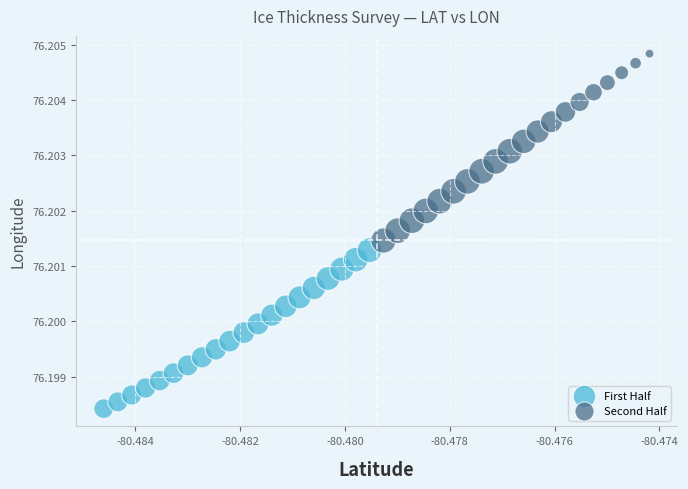

Which series reaches the maximum Y coordinate?

Second Half